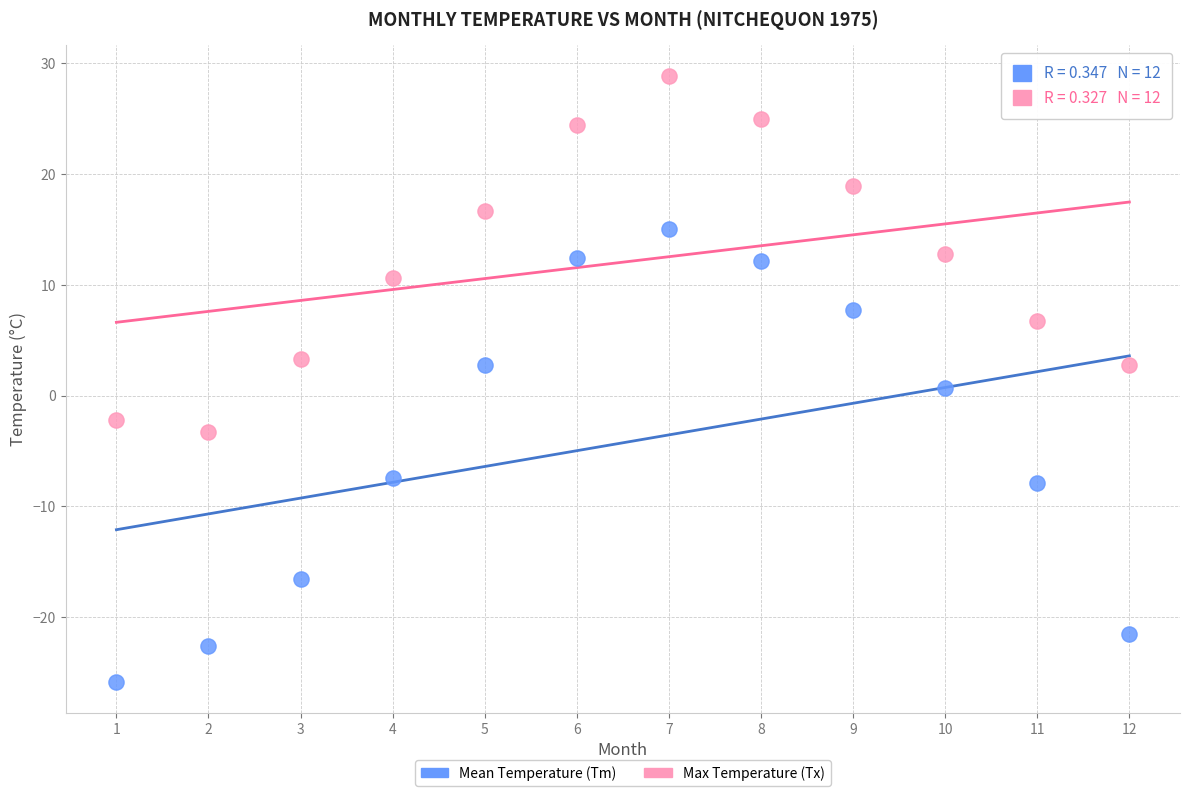

In the Mean Temperature (Tm) series, what Y value is closest to -5?

-7.4